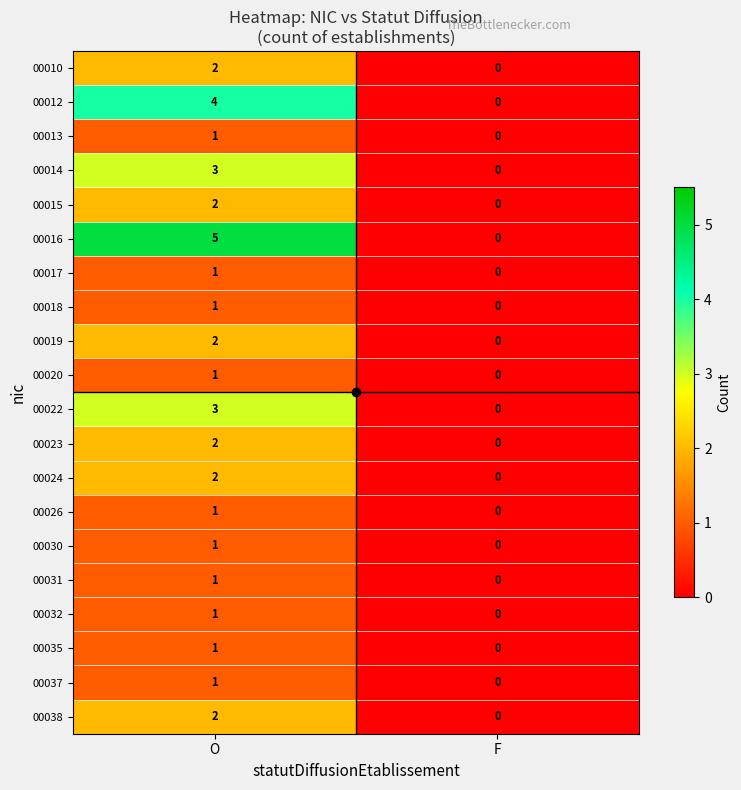

The 00032 series shows 1 at O. True or false?

True